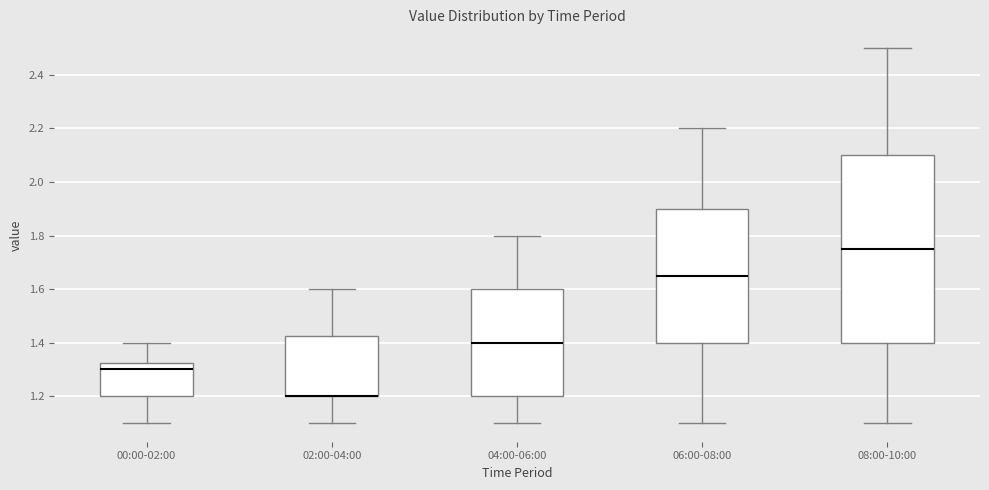

Which box is the tallest, from its lower edge to its upper edge?

08:00-10:00